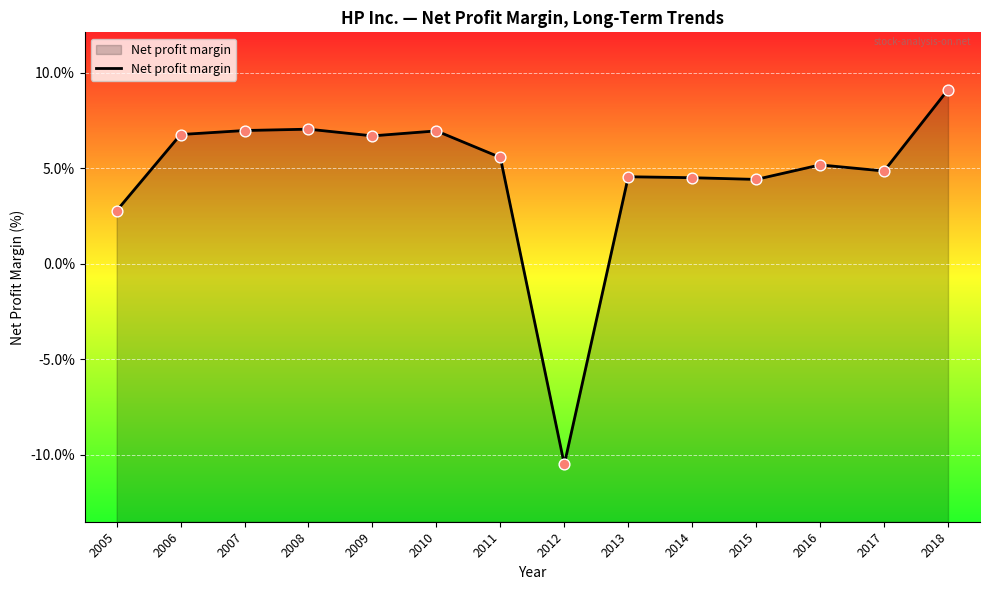

What is the change in value from 2011 to 2017?

-0.7